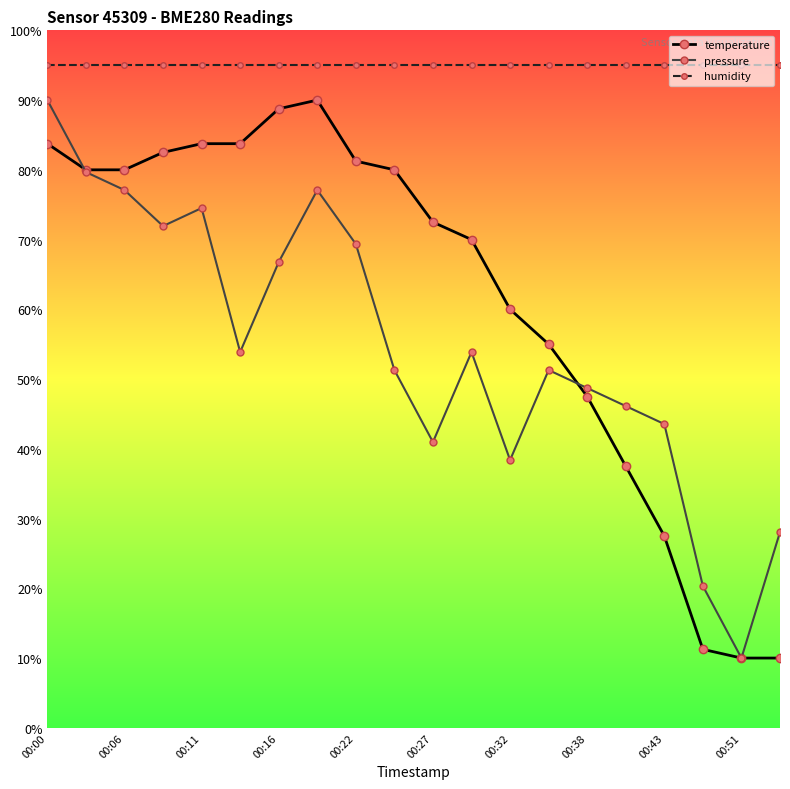

At how many categories does at least one series exceed 34?

20